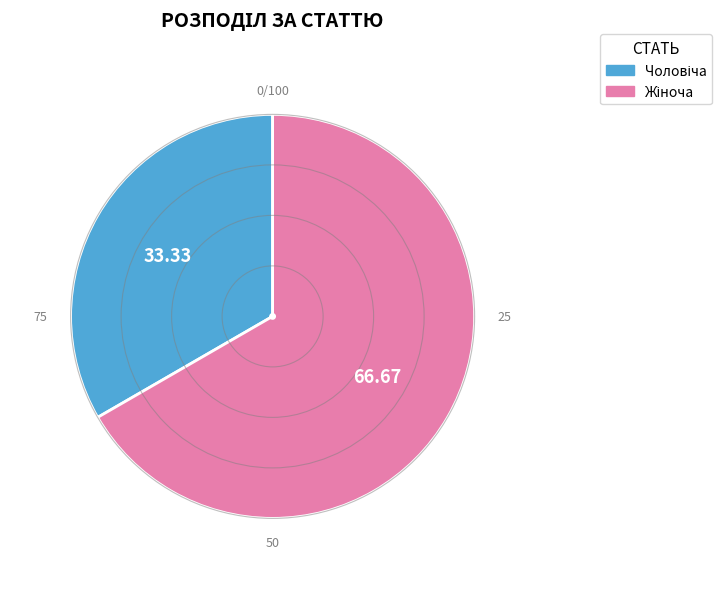

Is there any slice that represents more than half of the pie?

Yes